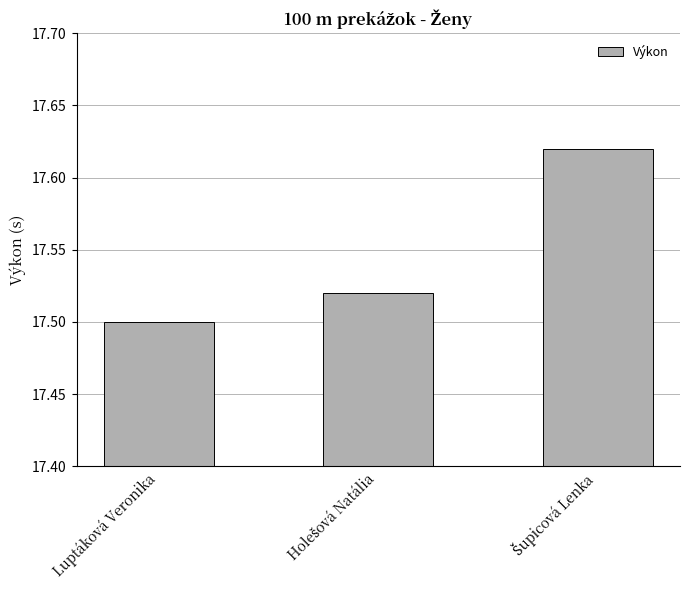

Does the chart contain stacked bars?

No